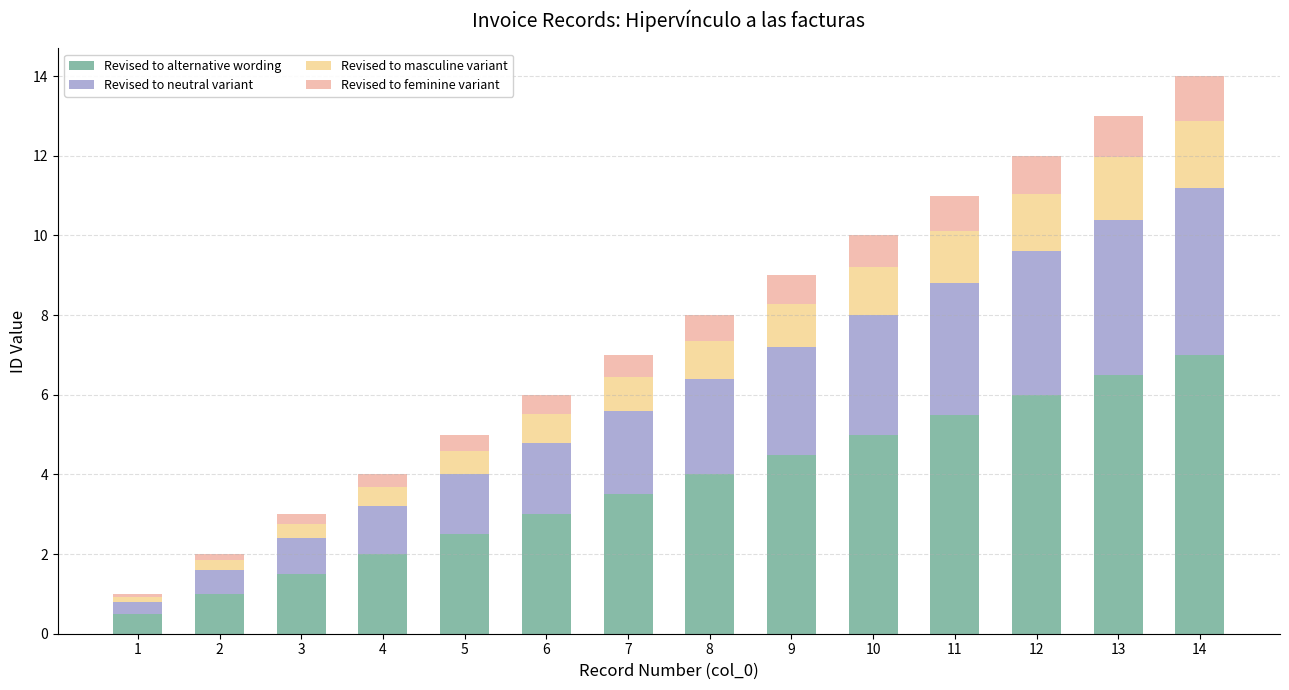

What is the lowest value of the Revised to alternative wording series?

0.5